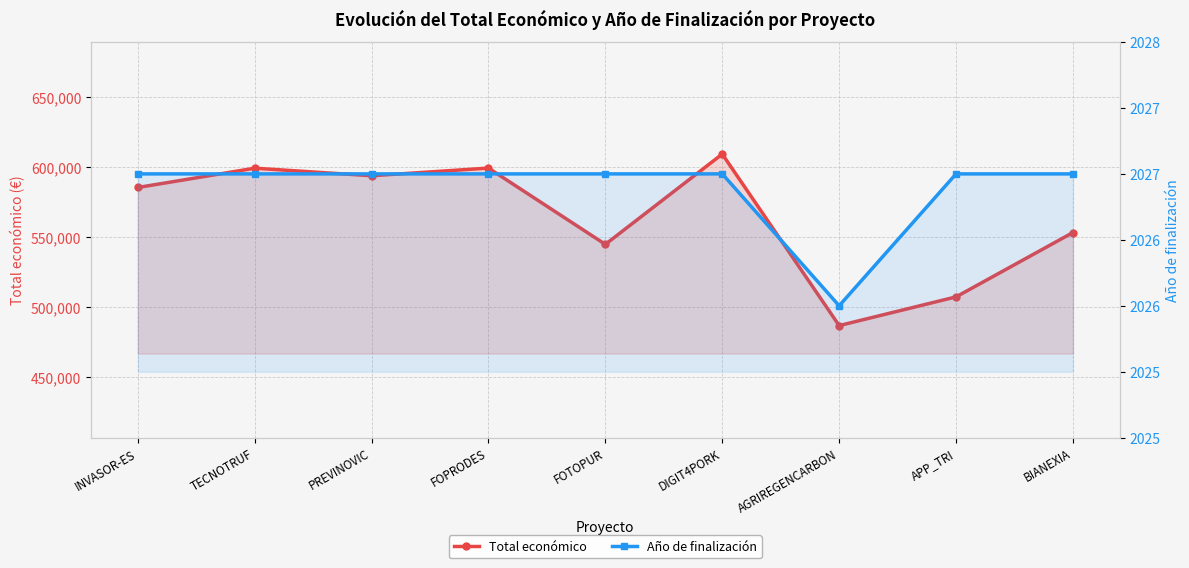

List the series in order of their overall mean, highest first.

Total económico, Año de finalización